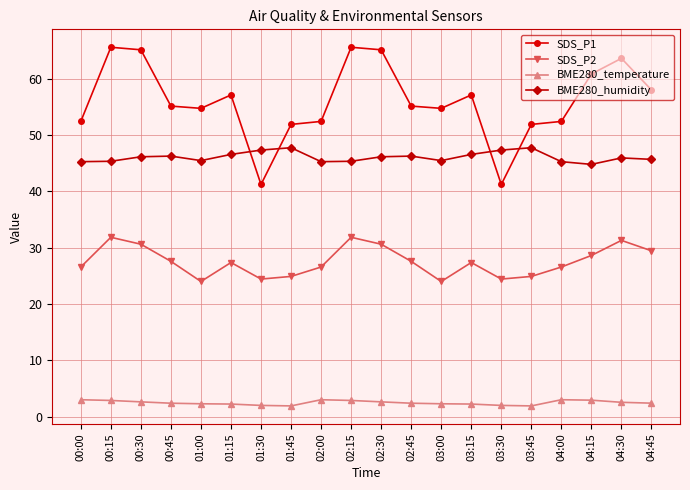

List the series in order of their overall mean, lowest first.

BME280_temperature, SDS_P2, BME280_humidity, SDS_P1